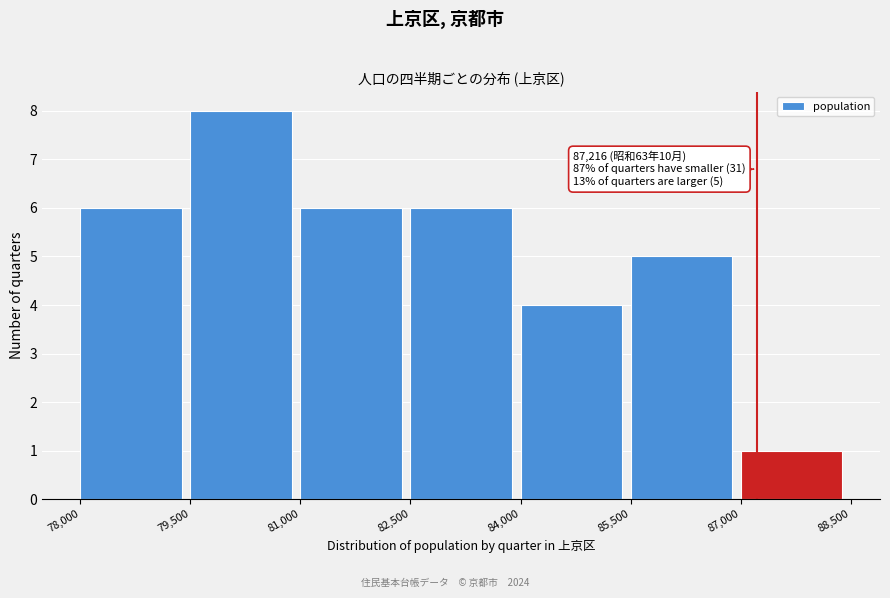

Which range on the x-axis has the tallest bar?

79,500 to 81,000